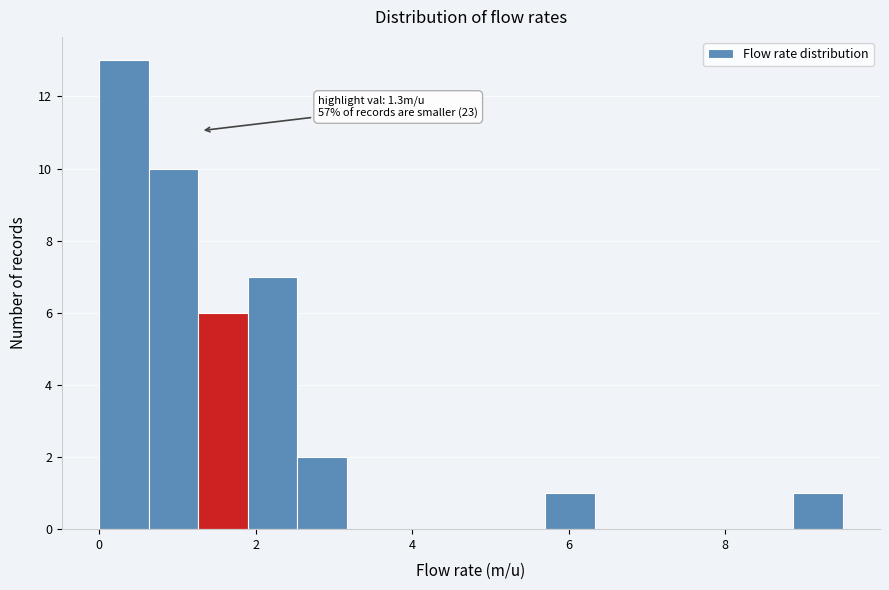

Around what value on the x-axis is the tallest bar? Give the approximate position of its centre, as read against the axis.

0.4